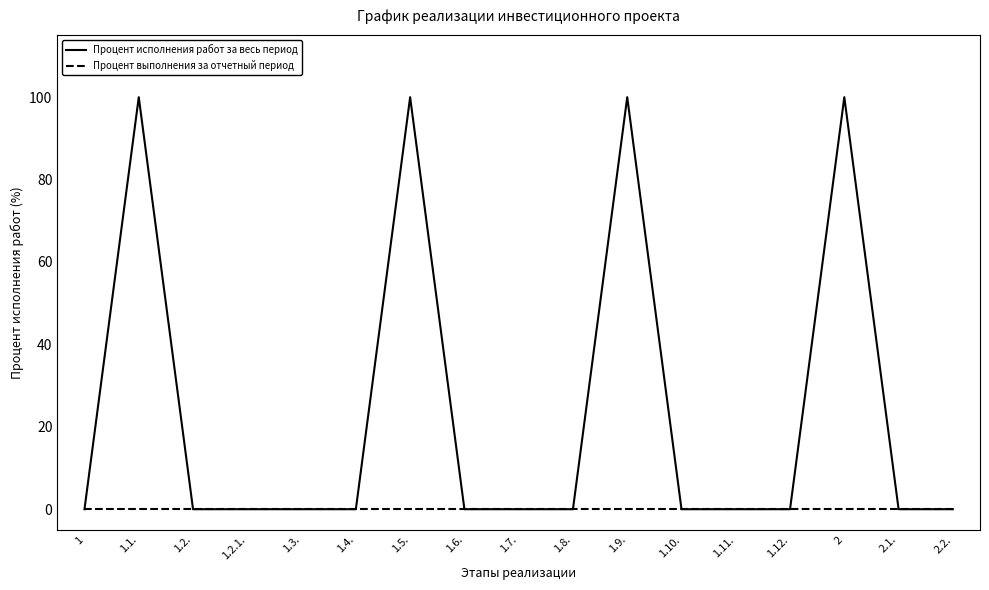

Rank the series by their maximum value, from lowest to highest.

Процент выполнения за отчетный период, Процент исполнения работ за весь период